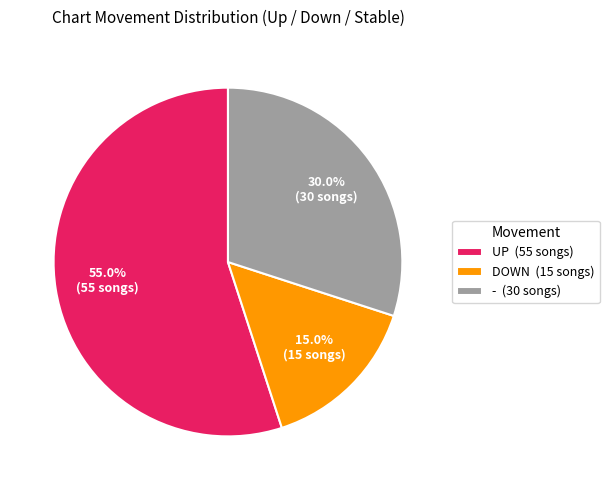

What is the smallest slice in the pie chart?

DOWN (15 songs)